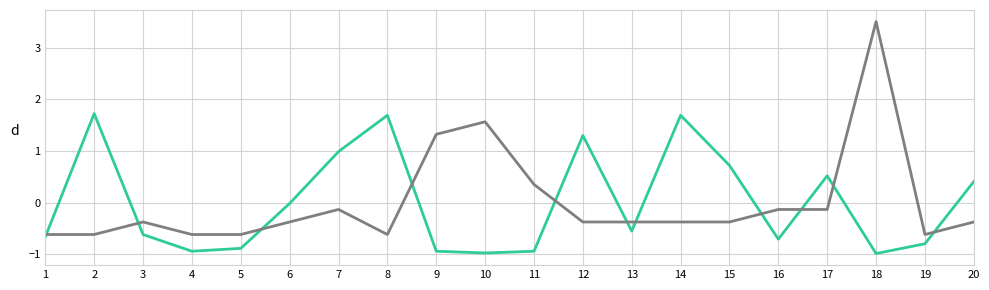

Does the chart have visible grid lines?

Yes